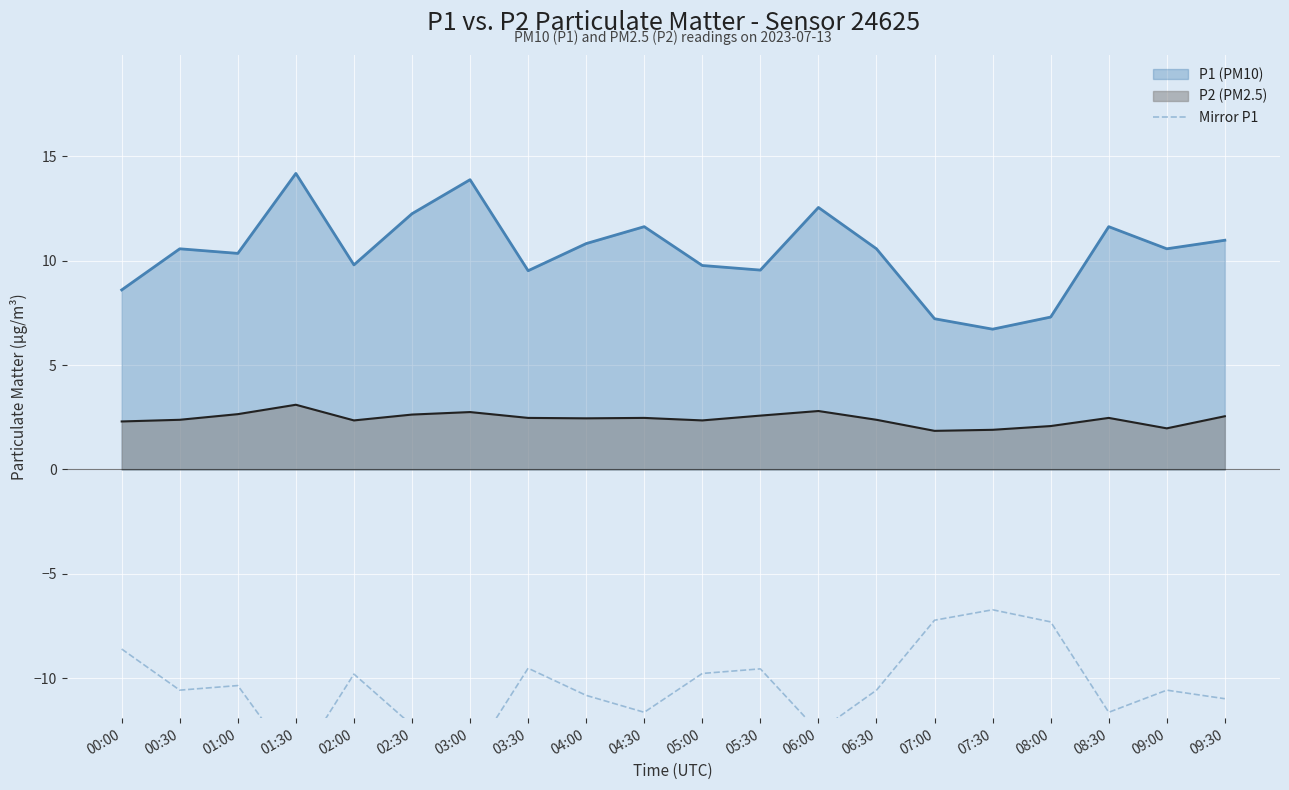

What is the minimum value for P2 (PM2.5)?

1.9